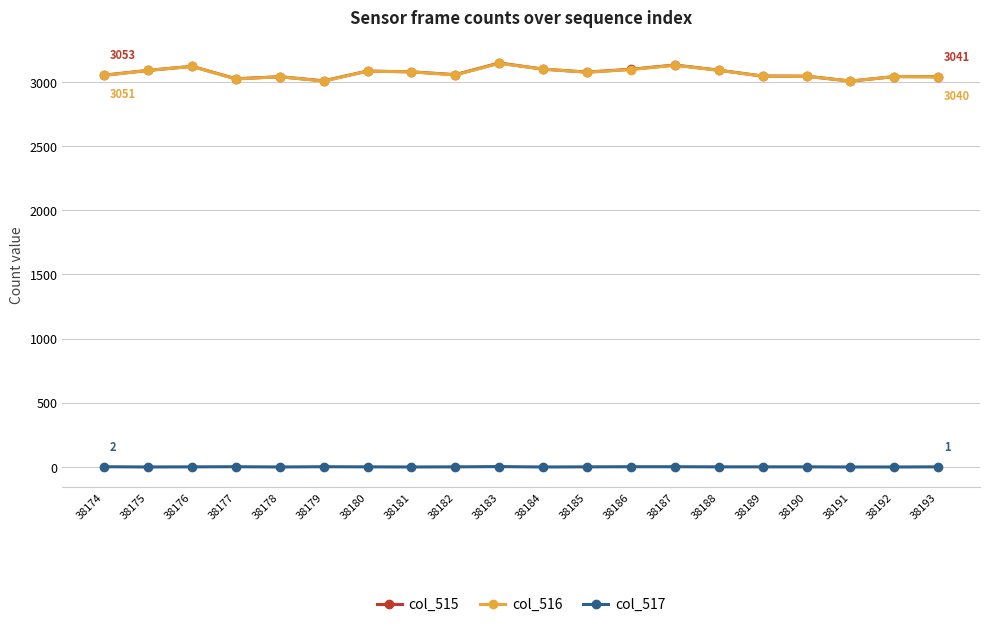

The col_516 series shows 4100 at 38190. True or false?

False